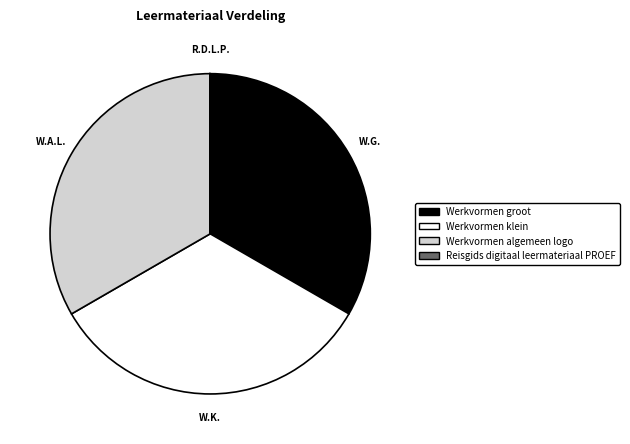

The Werkvormen algemeen logo slice represents 43% of the pie. True or false?

False